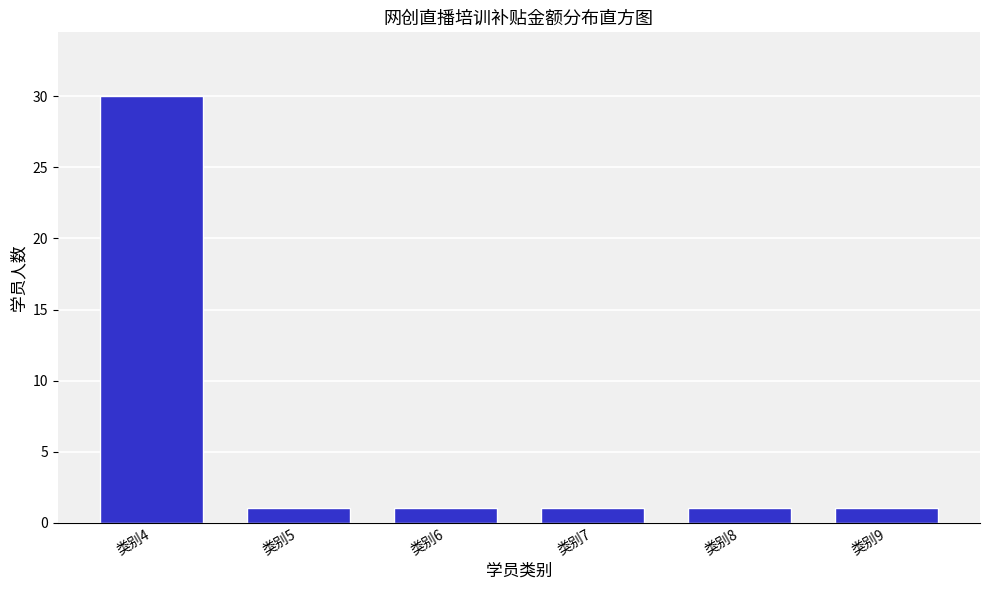

Reading right to left, extract all data points from this chart.

1	1	1	1	1	30